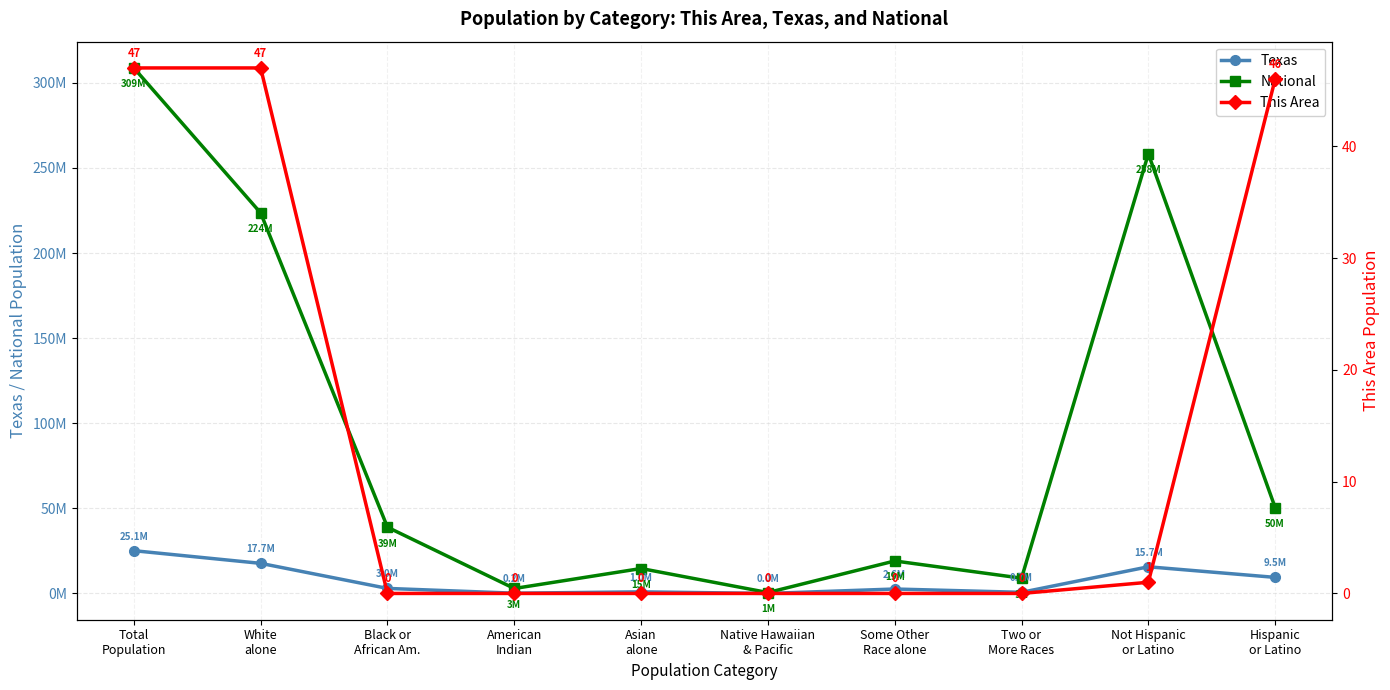

Is the value of Texas at Two or
More Races greater than the value of This Area at American
Indian?

Yes